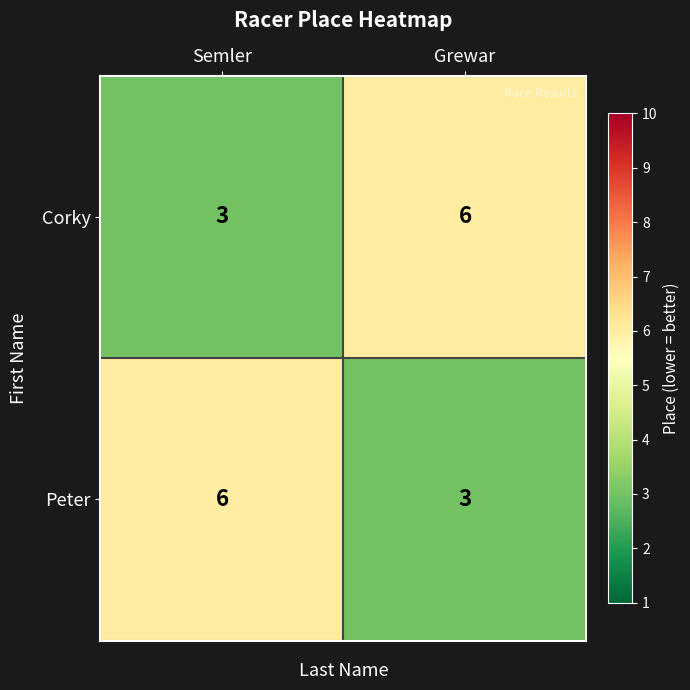

Which category has the highest value in the Corky series?

Grewar